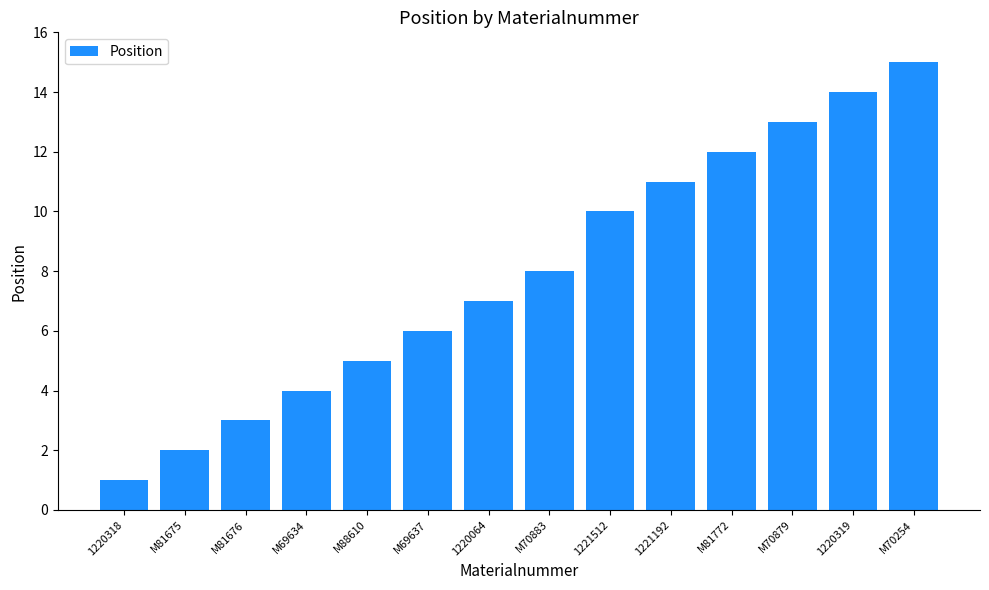

The chart shows a value of 0 at 1220318. True or false?

False